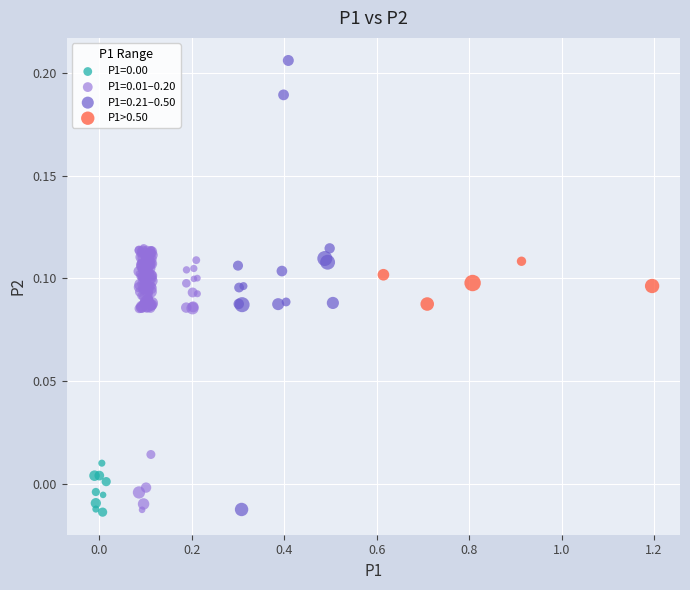

Which series has the largest Y range (max minus min)?

P1=0.21–0.50